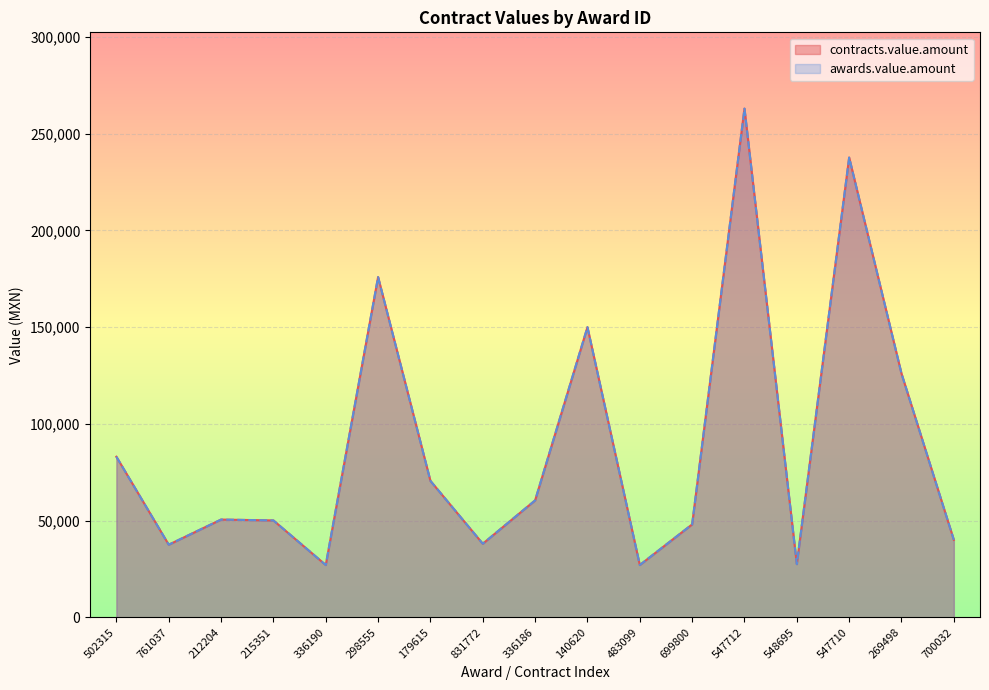

What position from the right is 548695?

4